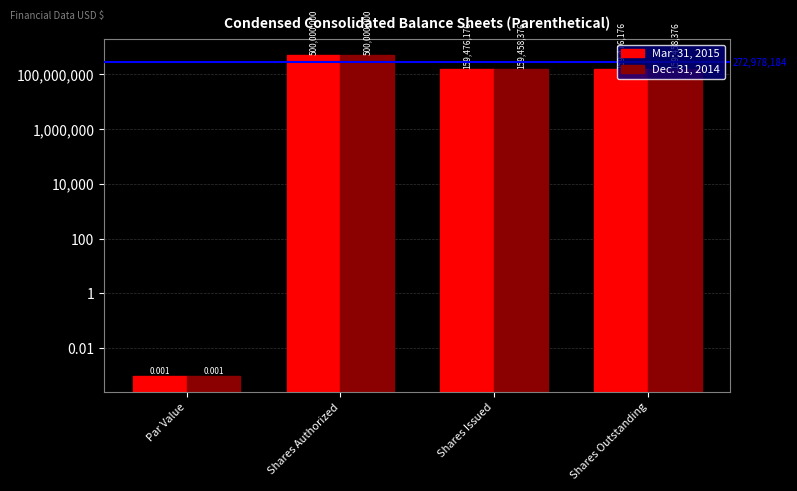

What is the label of the 3rd bar from the left?

Shares Issued